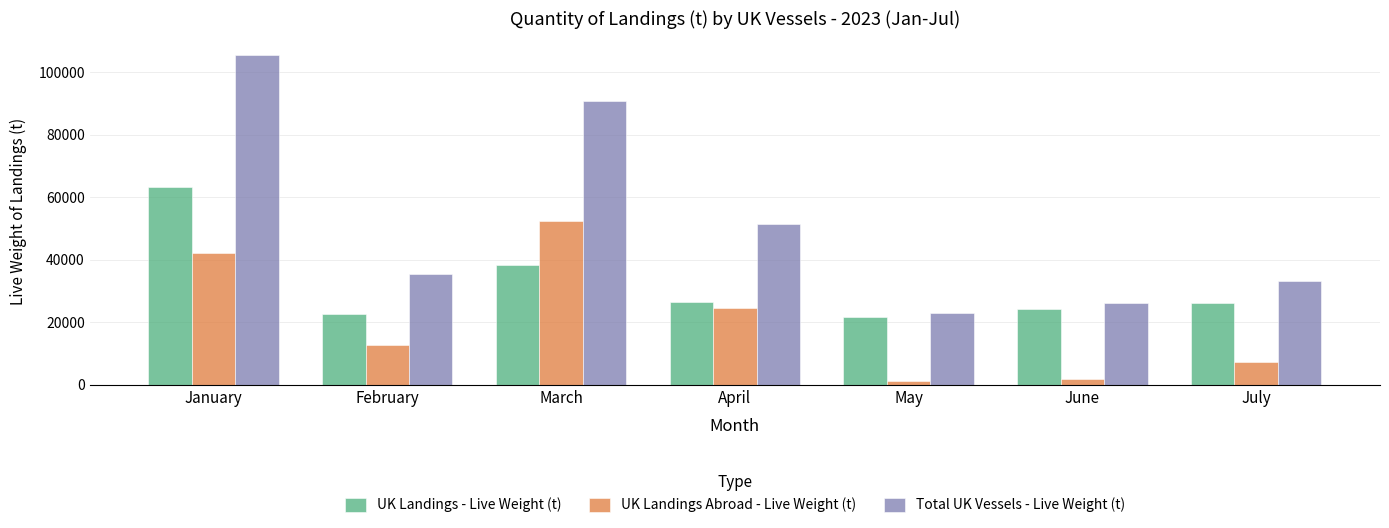

List the labels in order of Total UK Vessels - Live Weight (t) value, largest first.

January, March, April, February, July, June, May